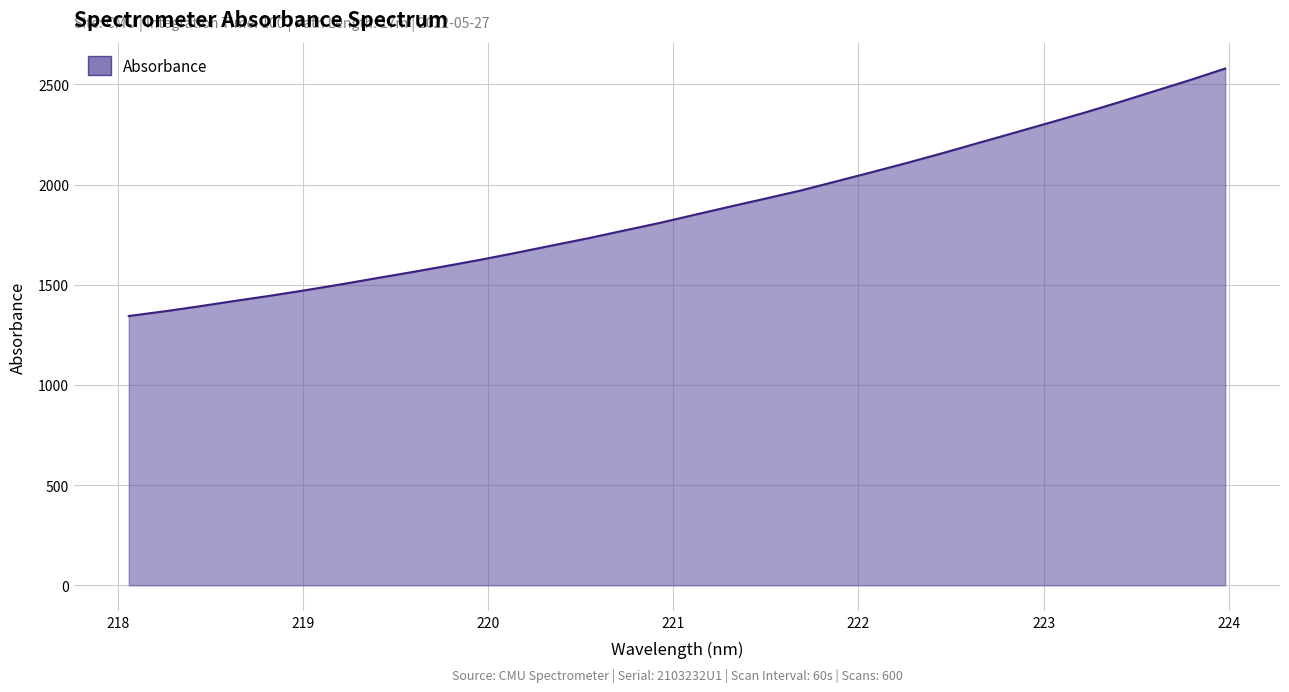

What is the maximum value shown in the chart?

2578.6